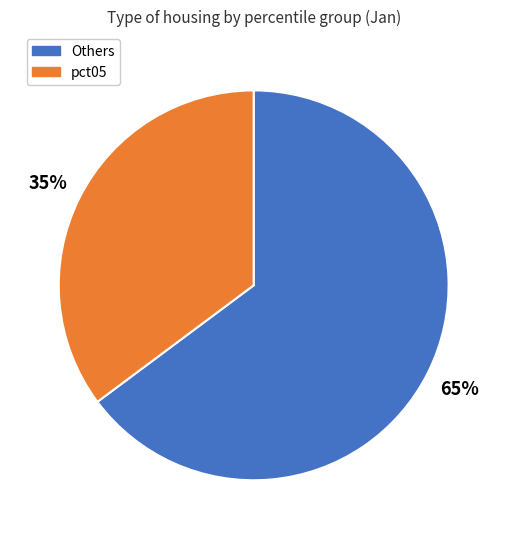

Between pct05 and Others, which is larger?

Others